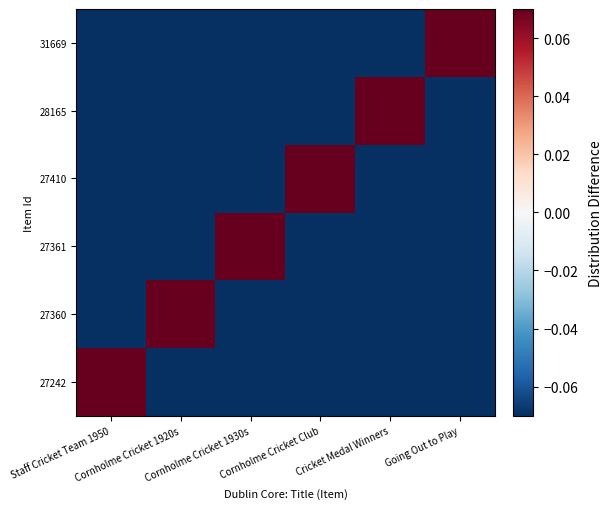

Which category has the highest value across all series?

Staff Cricket Team 1950